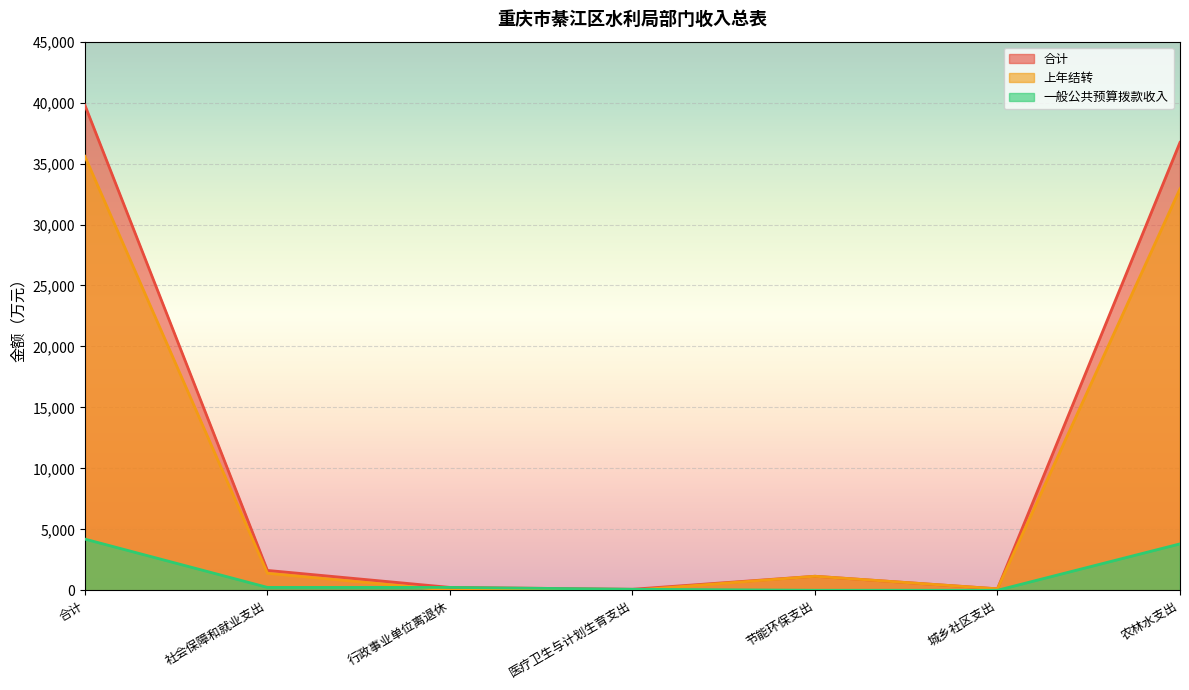

The value of 上年结转 at 合计 is 35593.6. True or false?

True